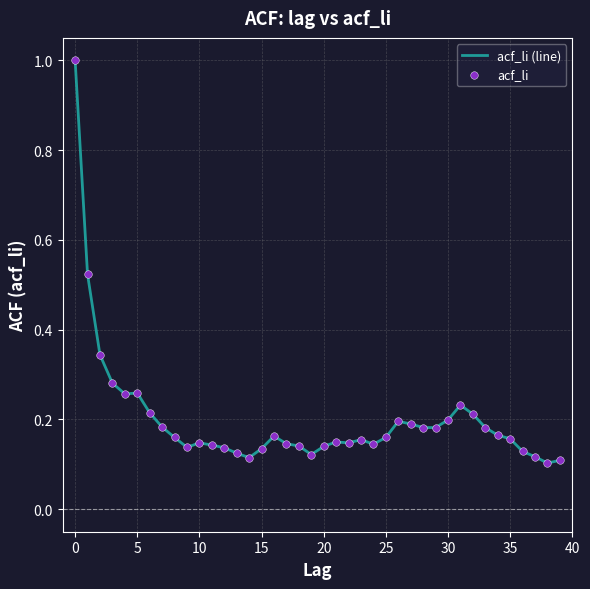

What is the maximum value shown in the chart?

1.0